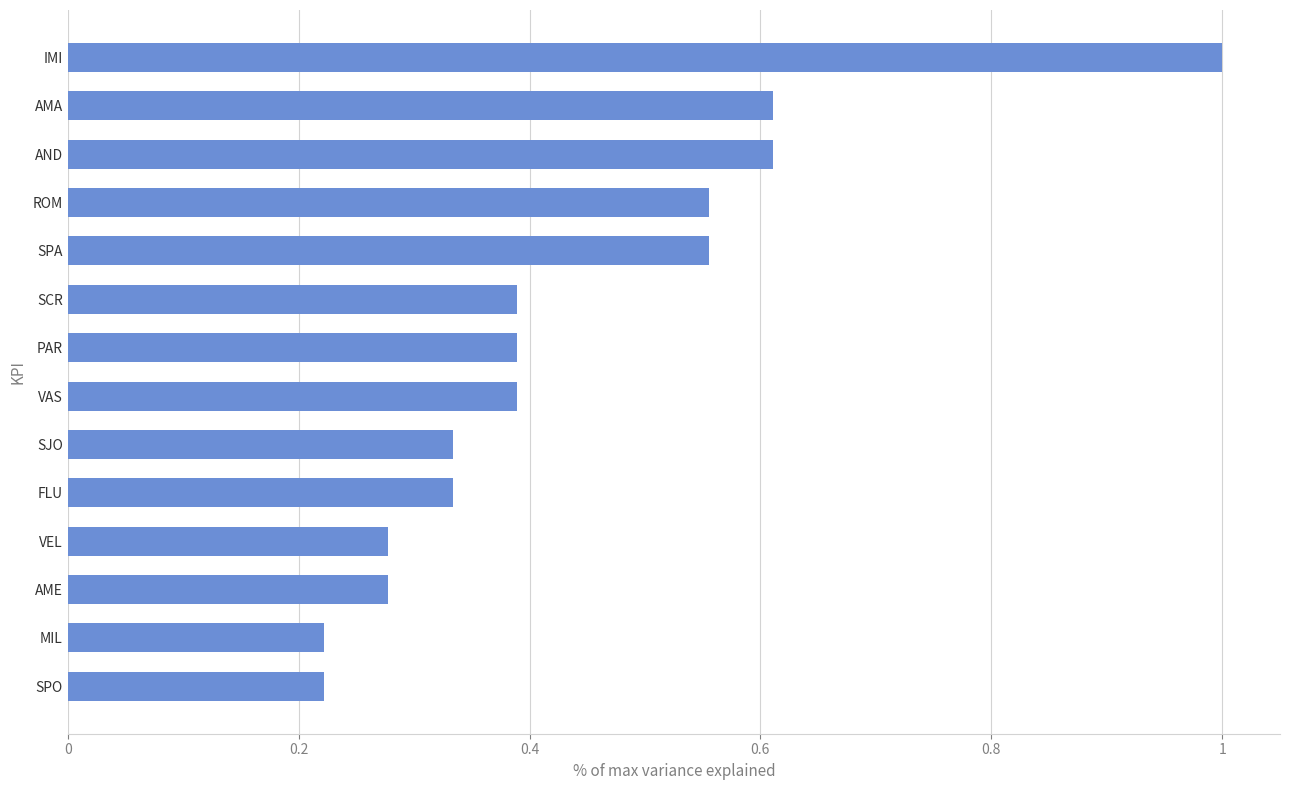

What is the maximum value shown in the chart?

1.0